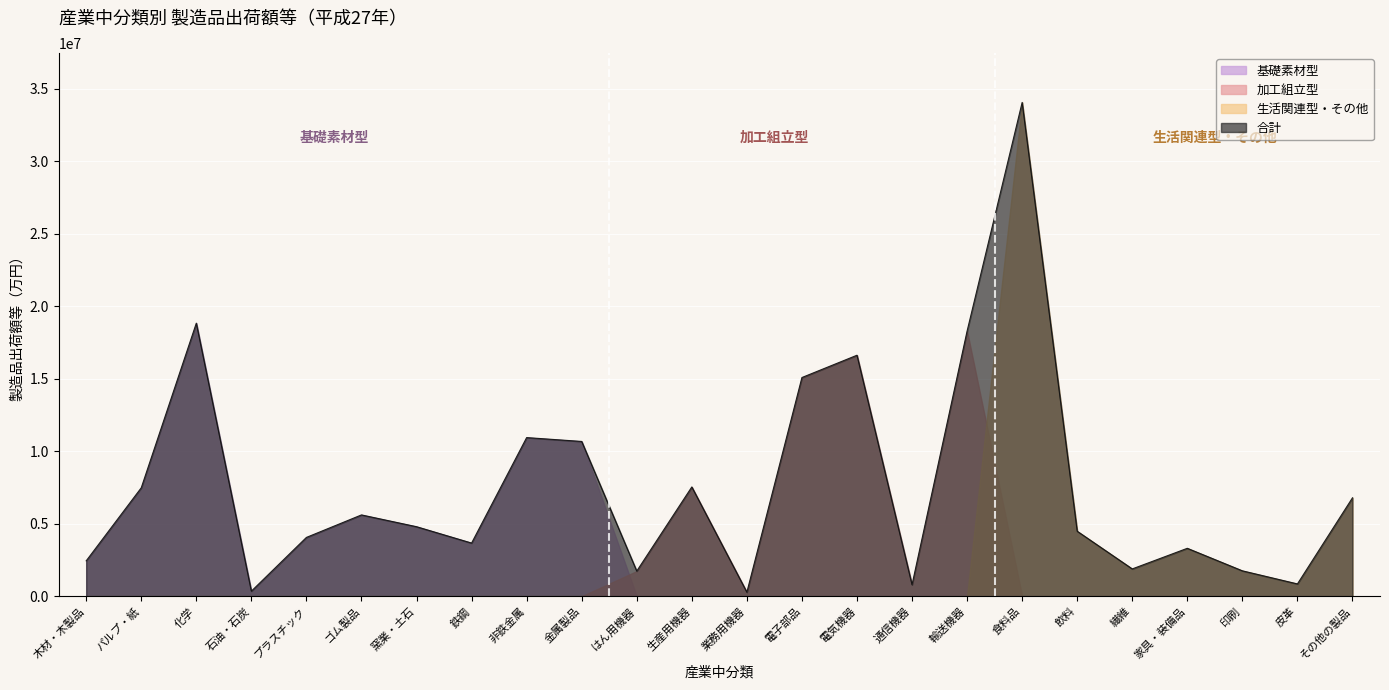

What is the average value of the 生活関連型・その他 series?

2212840